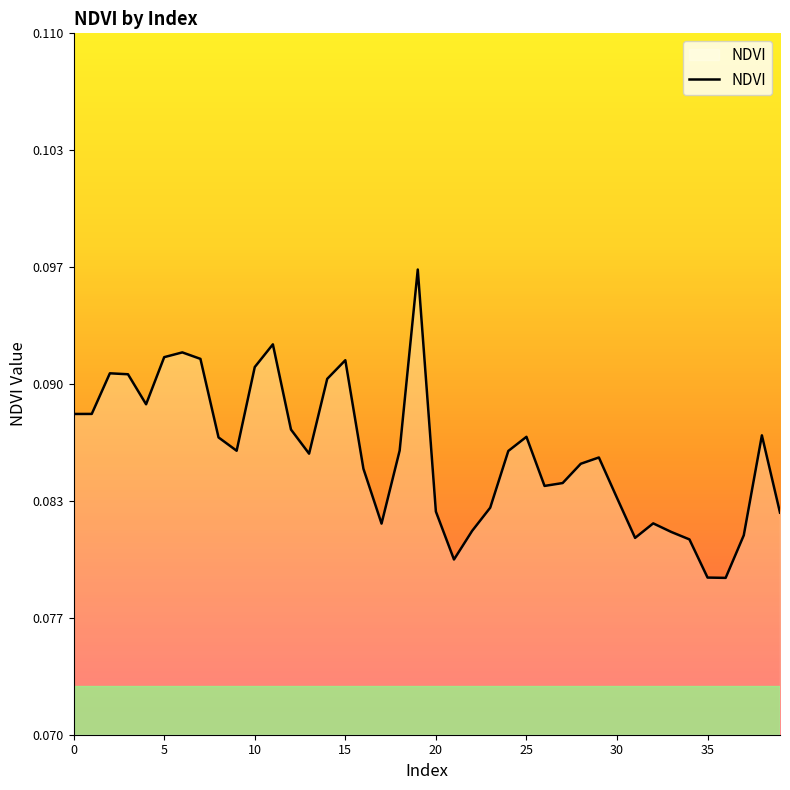

How many interior local peaks (higher than both neighbors) does the data have?

9